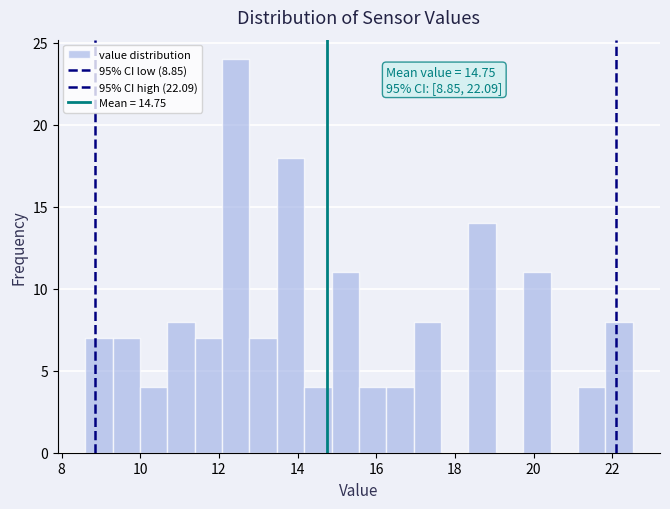

Read against the x-axis, roughly where is the centre of the tallest bar?

12.4